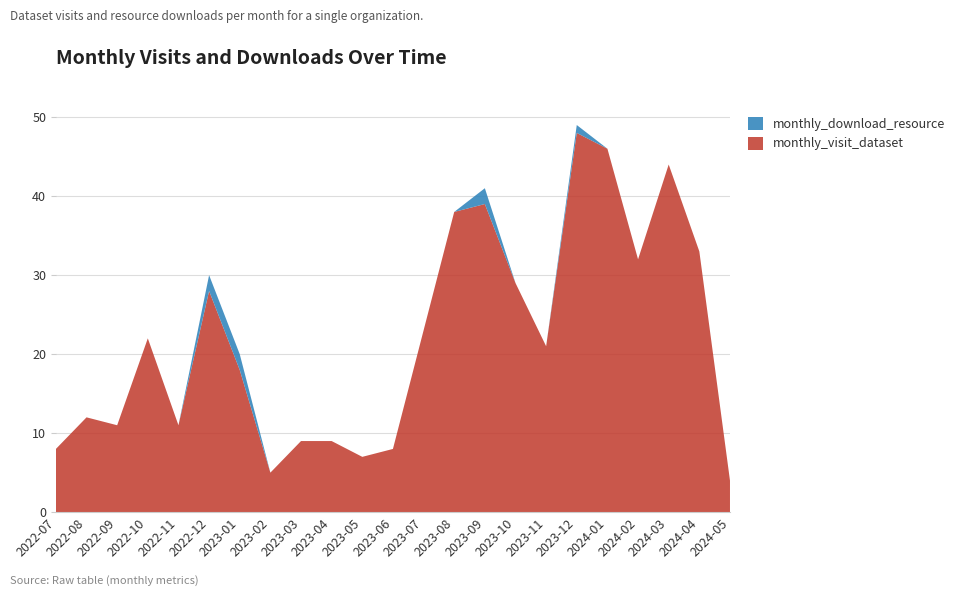

Reading left to right, what are all the values shown in this chart?

monthly_visit_dataset: 8	12	11	22	11	28	18	5	9	9	7	8	23	38	39	29	21	48	46	32	44	33	4
monthly_download_resource: 0	0	0	0	0	2	2	0	0	0	0	0	0	0	2	0	0	1	0	0	0	0	0